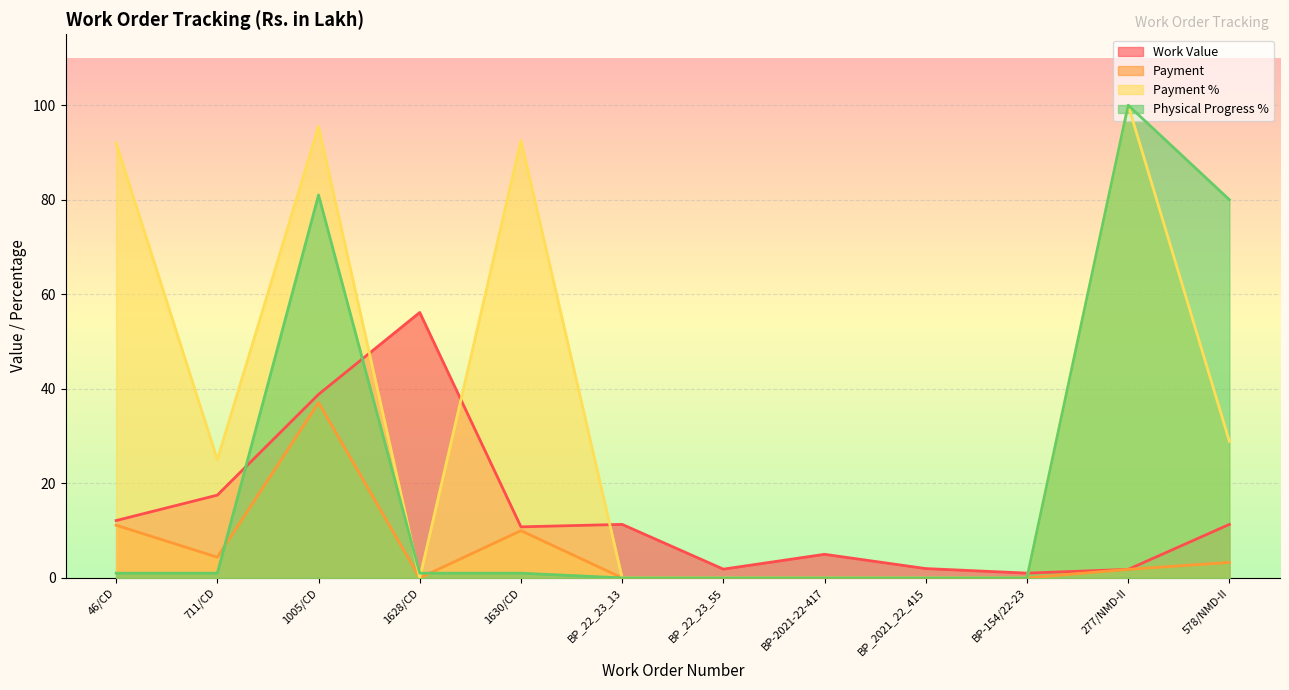

After their last crossing, which series has the higher values: Work Value or Payment %?

Payment %